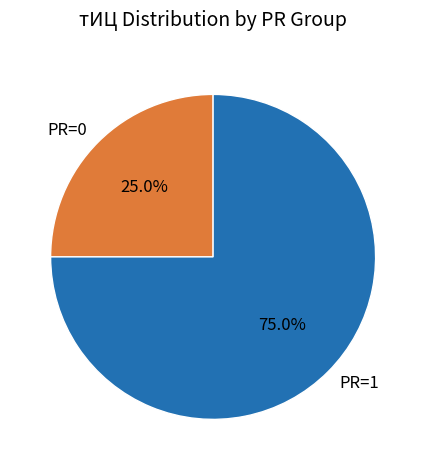

To the nearest percent, what is the average slice percentage?

50%